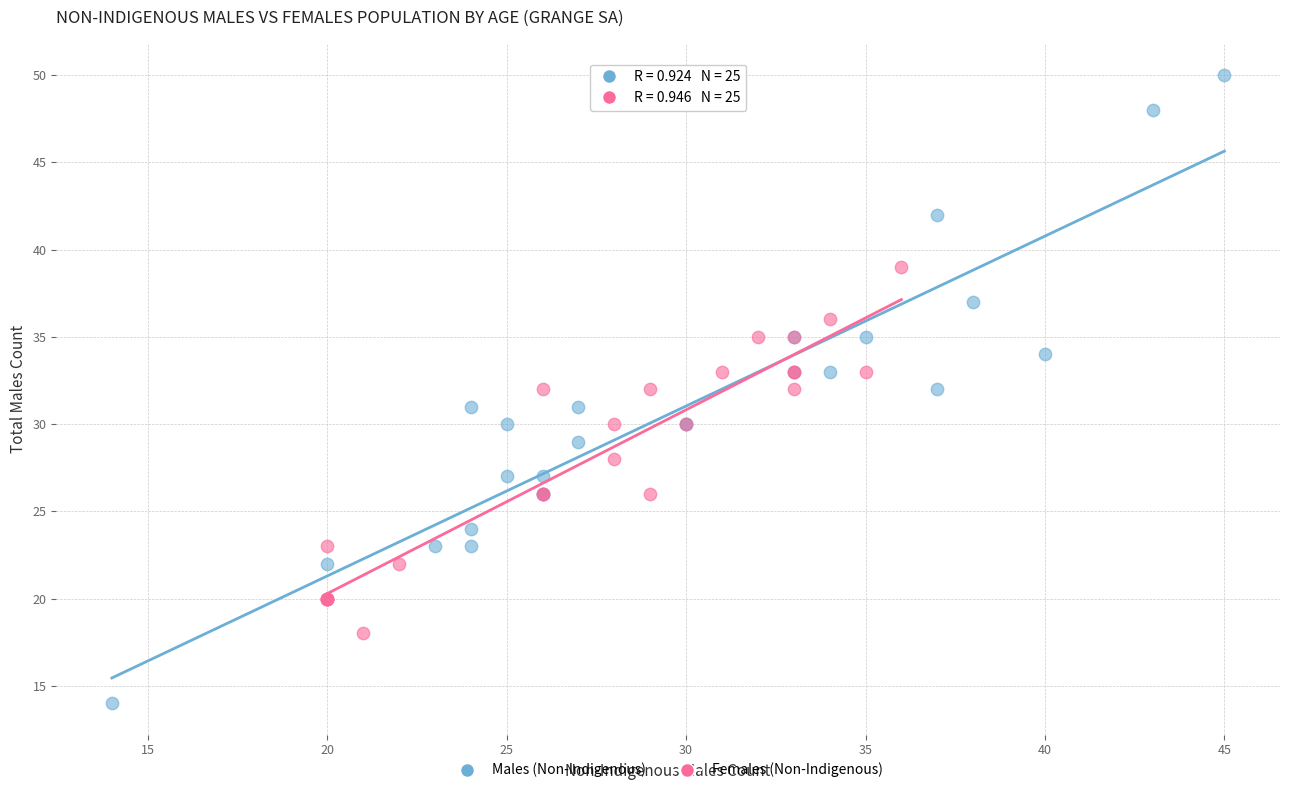

Which series contains the lowest Y value?

Males (Non-Indigenous)